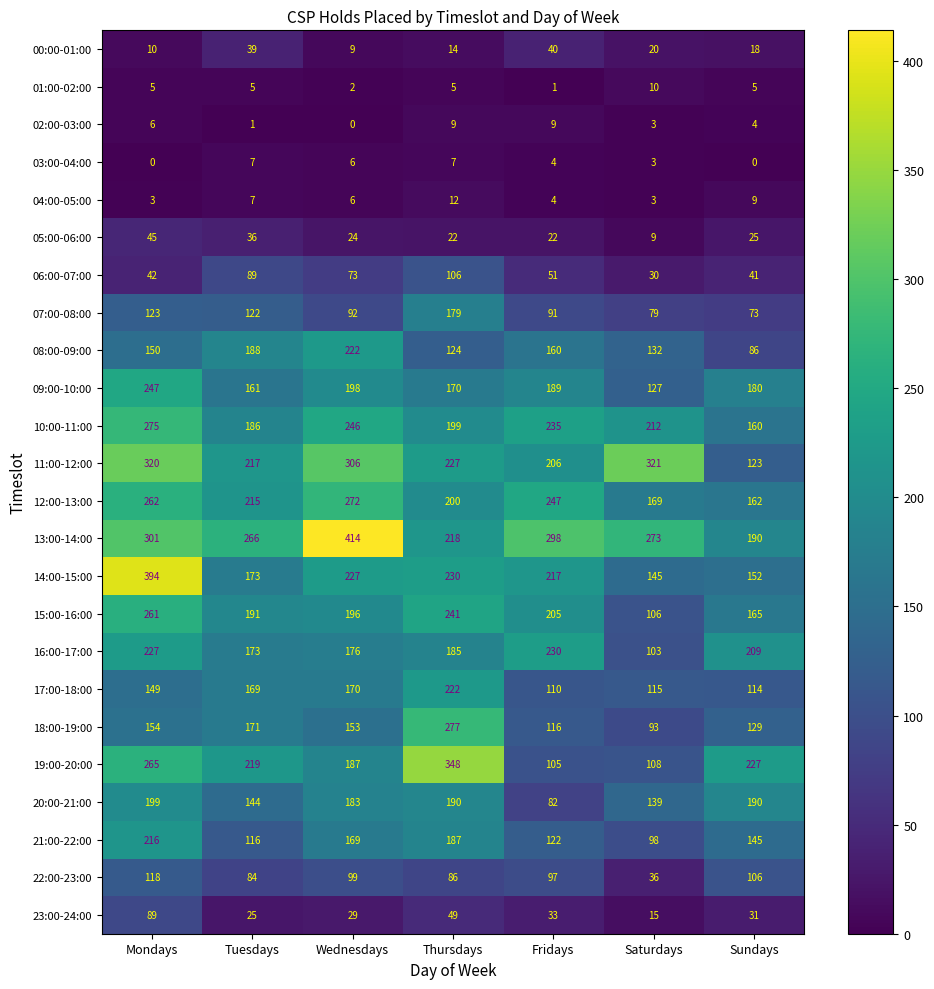

Between Tuesdays and Fridays, which series saw the biggest shift?

19:00-20:00